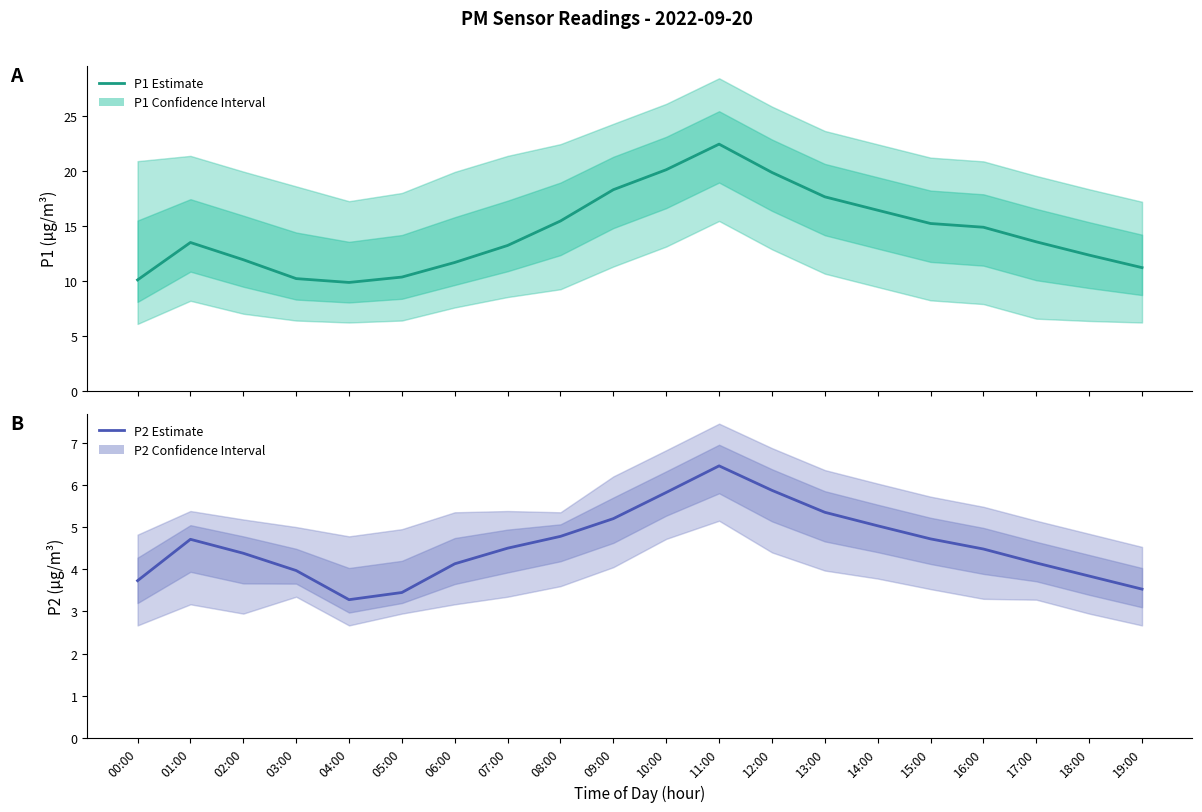

At how many categories does at least one series exceed 20?

2